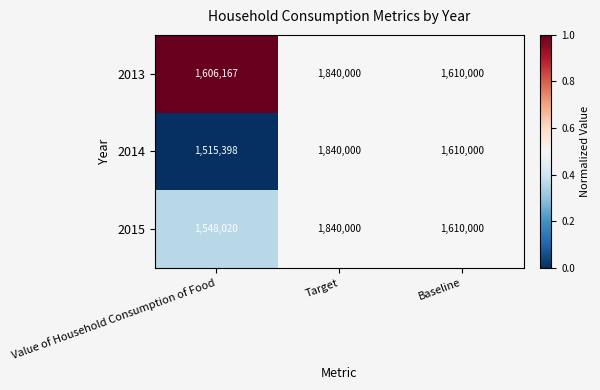

List the series in order of their overall mean, lowest first.

2014, 2015, 2013